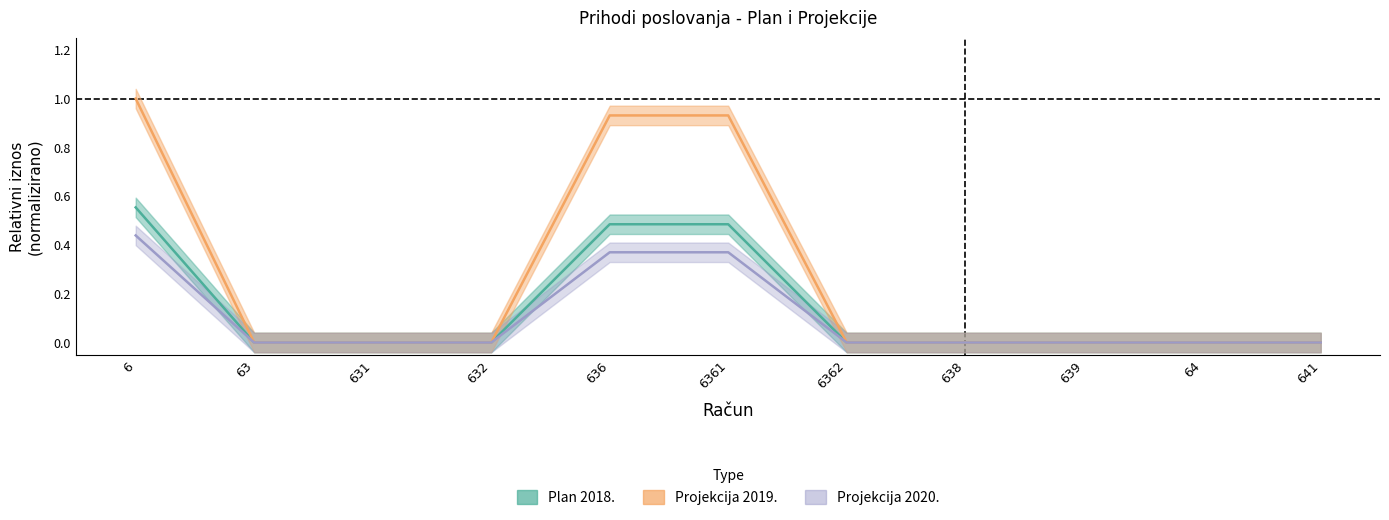

True or false: Projekcija 2019. and Plan 2018. intersect in this chart.

False